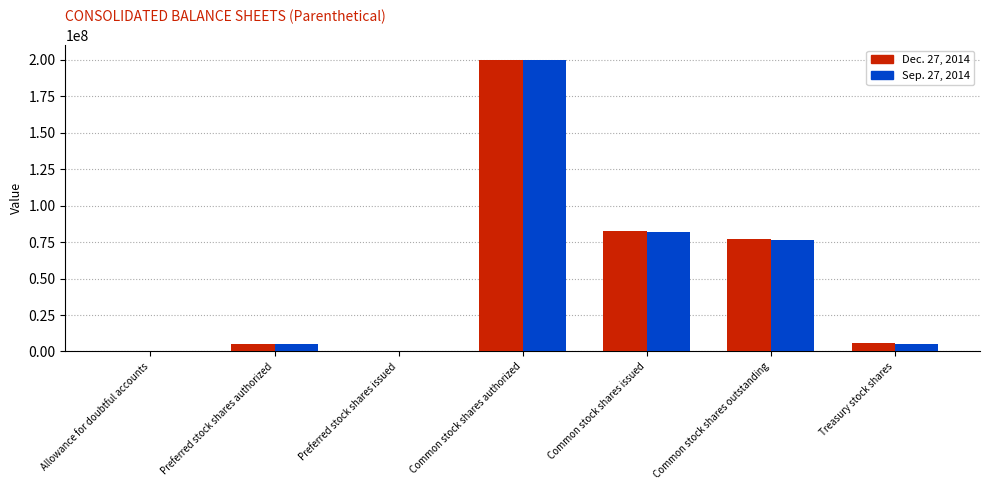

Which series changed the most between Allowance for doubtful accounts and Common stock shares issued?

Dec. 27, 2014